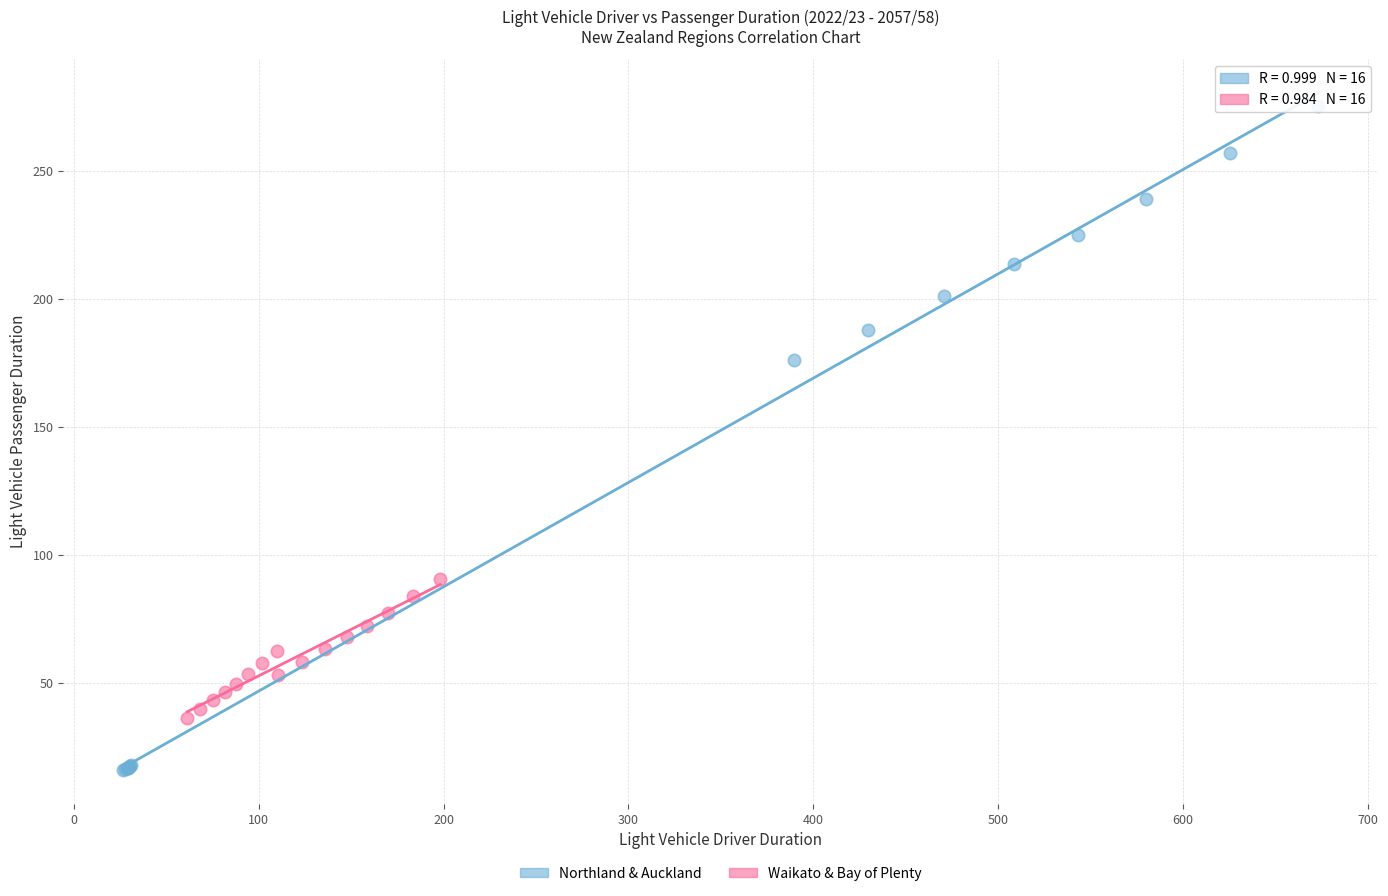

What are all the series names shown in the legend?

Northland & Auckland, Waikato & Bay of Plenty